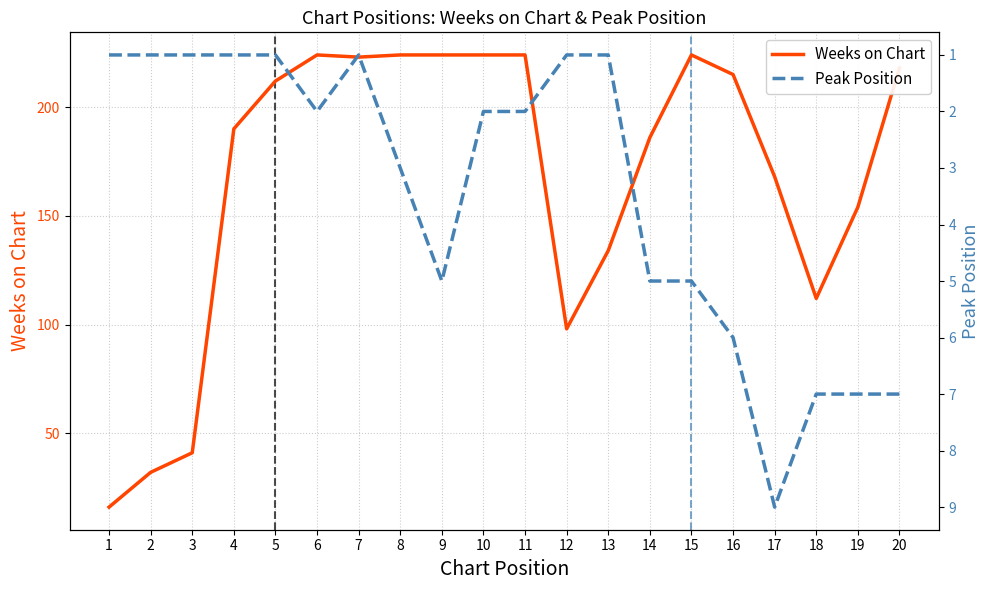

What is the sum of the Peak Position values at 5 and 16?

7